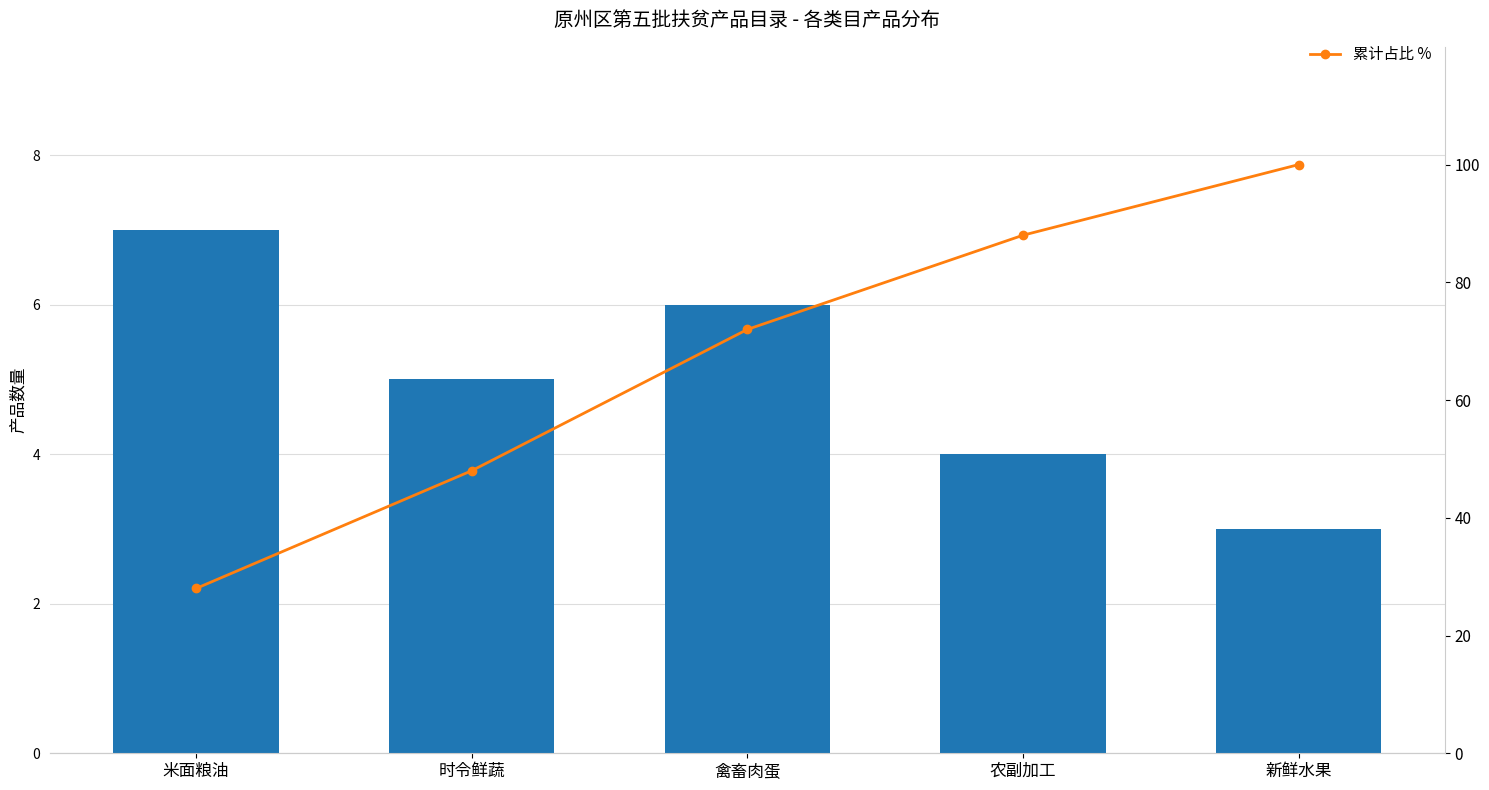

True or false: 产品数量 has a value of 3.0 at 新鲜水果.

True